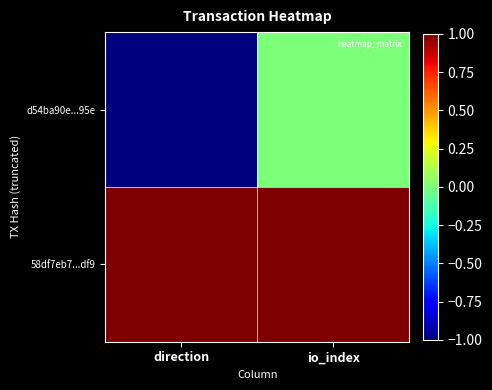

At which category is the sum across all series the highest?

io_index